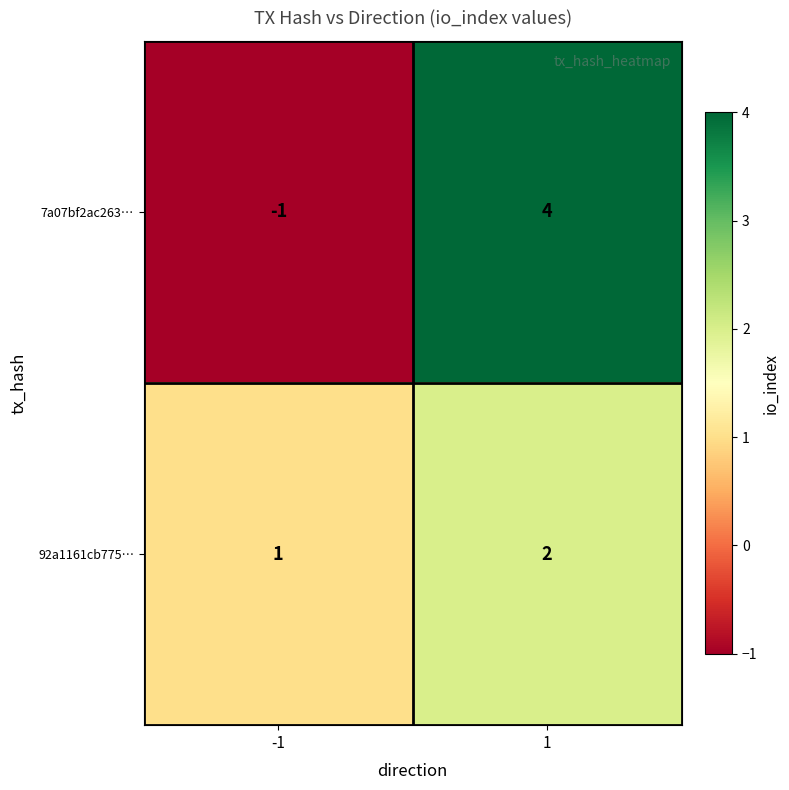

The 7a07bf2ac263… series shows 4 at 1. True or false?

True